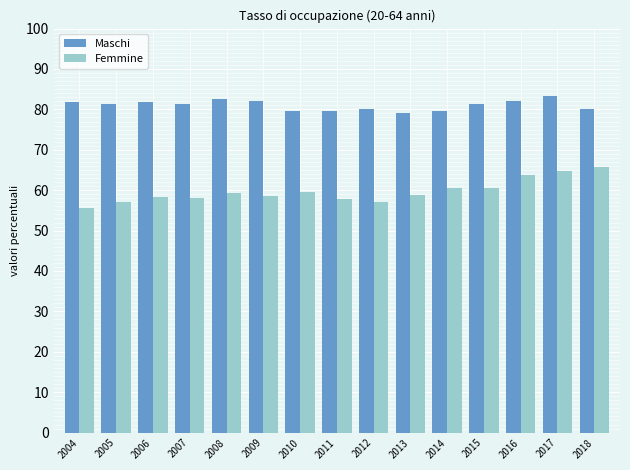

What are all the series names shown in the legend?

Maschi, Femmine